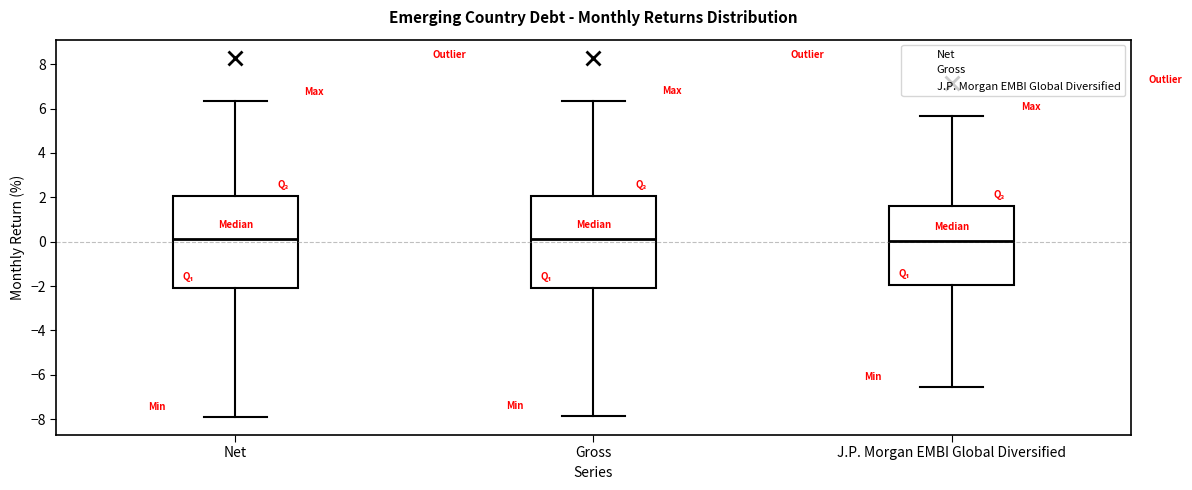

Reading left to right, read every box against the y-axis: the position of its median line, the range the box covers, and the ends of its whiskers. The values are not printed on the chart, so give them approximately, as read against the axis.

Net: median 0.2, box -2.0 to 2.0, whiskers -7.8 to 6.4
Gross: median 0.2, box -2.0 to 2.0, whiskers -7.8 to 6.4
J.P. Morgan EMBI Global Diversified: median 0.0, box -2.0 to 1.6, whiskers -6.6 to 5.6